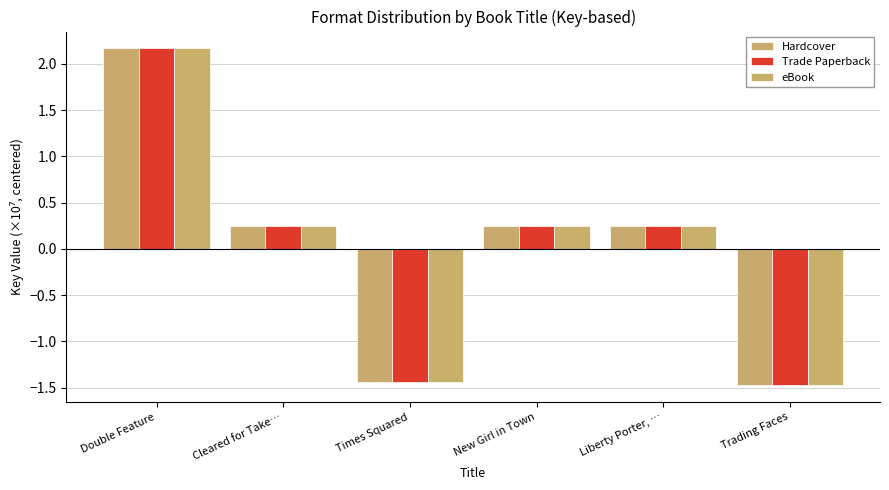

Rank the categories by Trade Paperback value from highest to lowest.

Double Feature, Cleared for Take…, New Girl in Town, Liberty Porter, …, Times Squared, Trading Faces